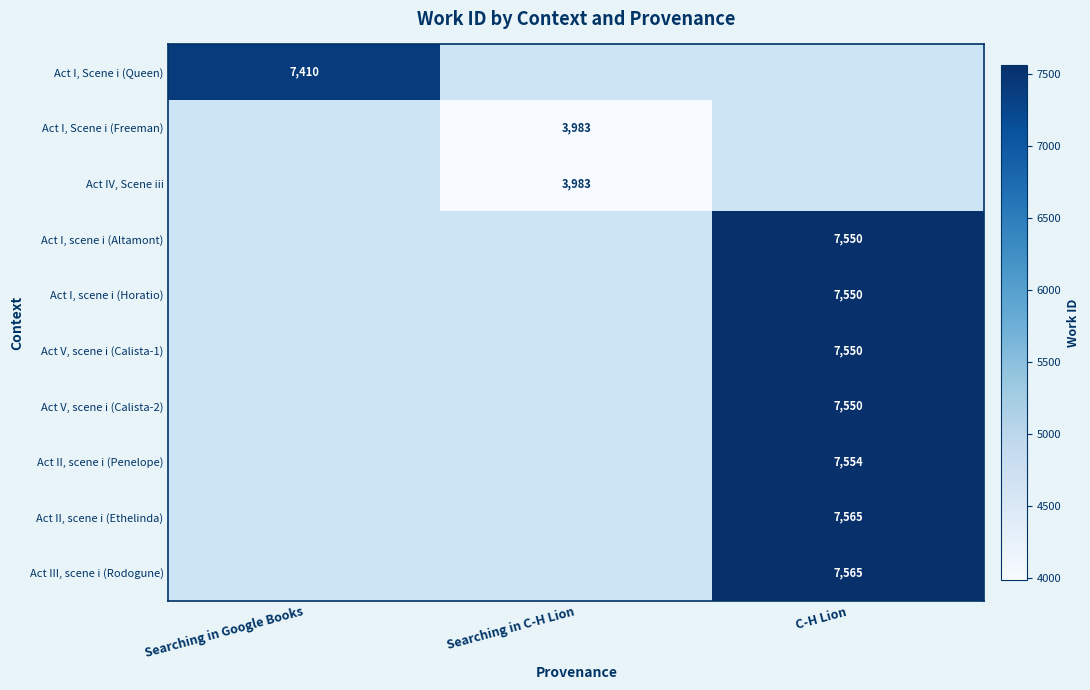

Which has a higher value, C-H Lion or Searching in C-H Lion?

C-H Lion